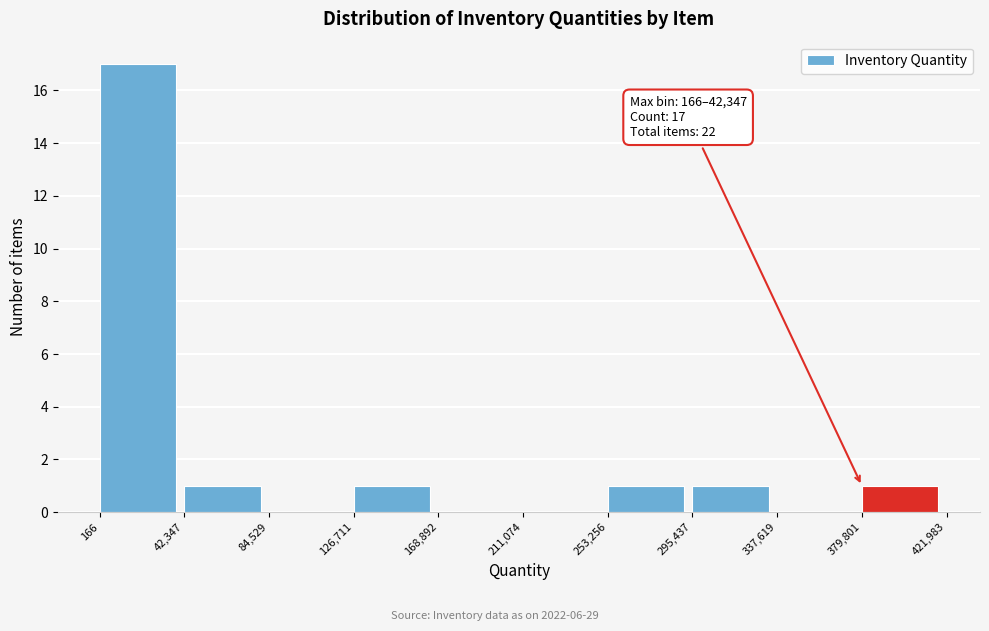

Over which range of the x-axis is the bar tallest?

166 to 42,347